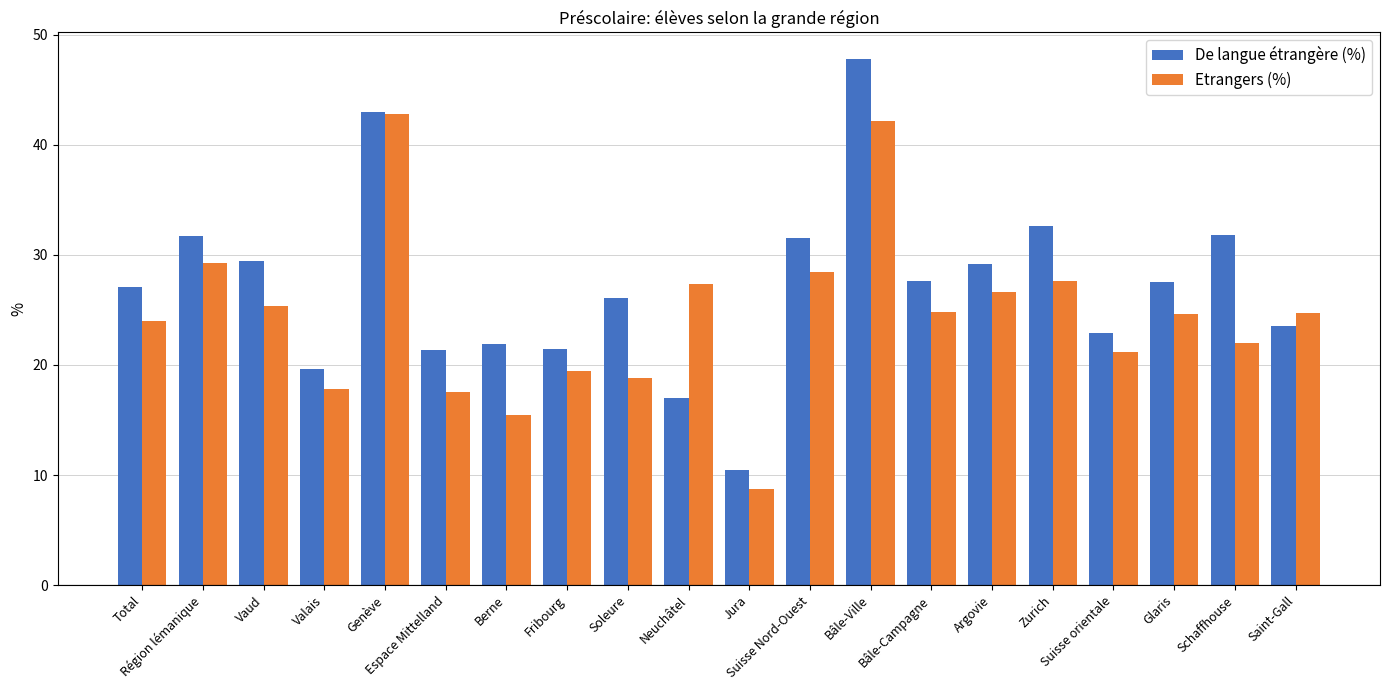

How many categories are shown in the chart?

20